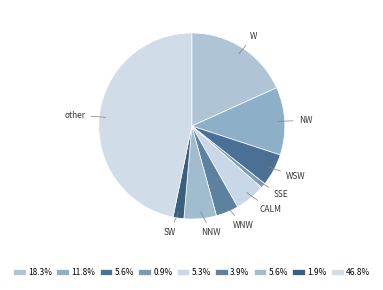

Does any single category account for the majority?

No